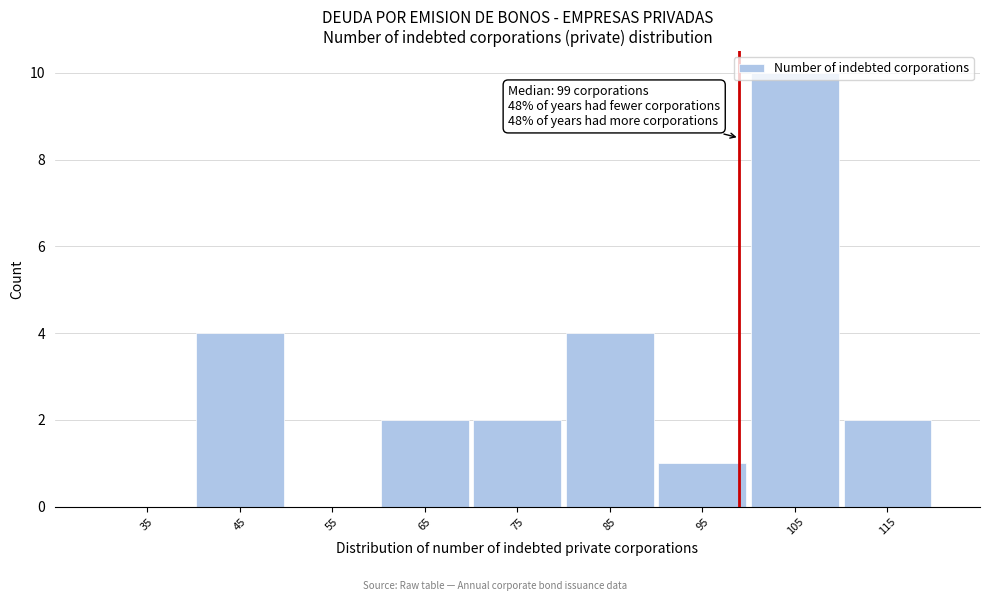

Which range on the x-axis has the tallest bar?

100 to 110